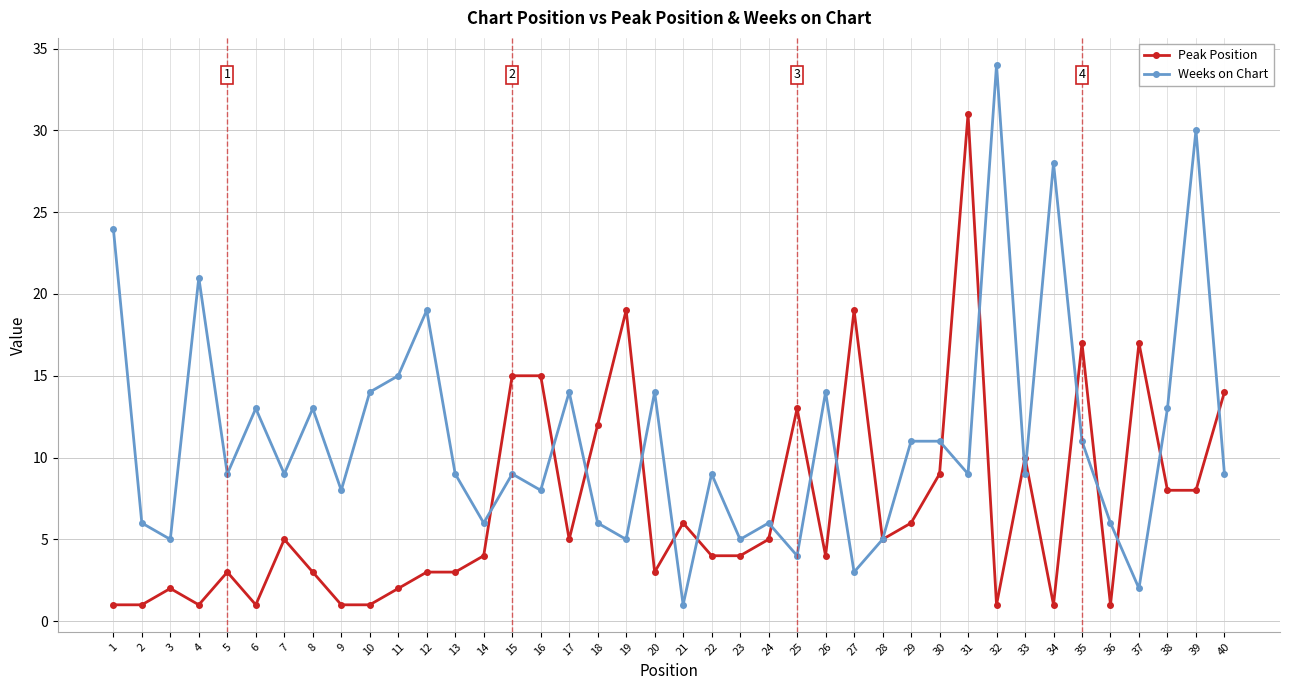

At which category is the sum across all series the highest?

31